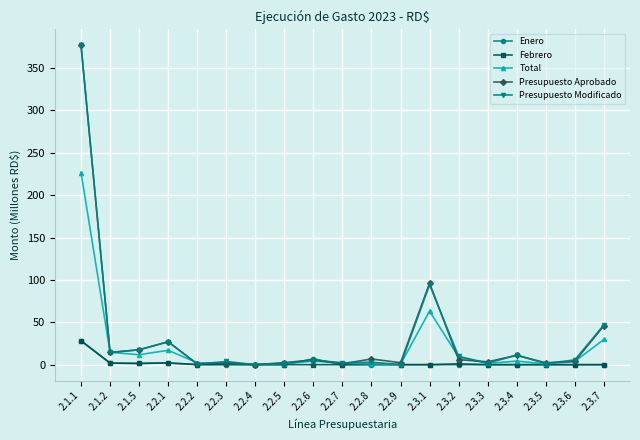

What is the approximate value of Presupuesto Aprobado at 2.1.5?

17.6